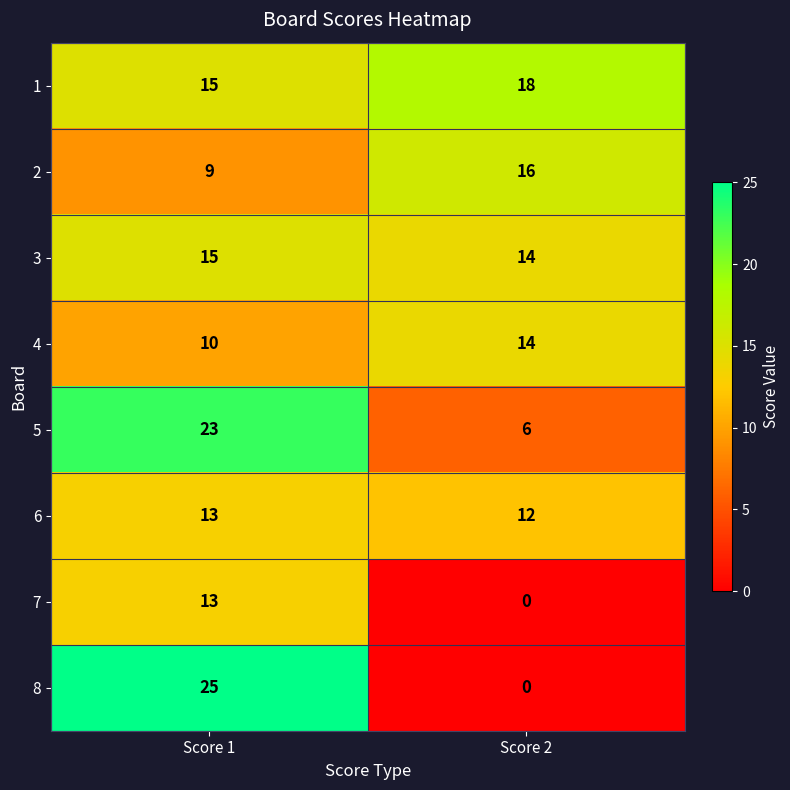

What is the difference between the highest and lowest values at Score 2?

18